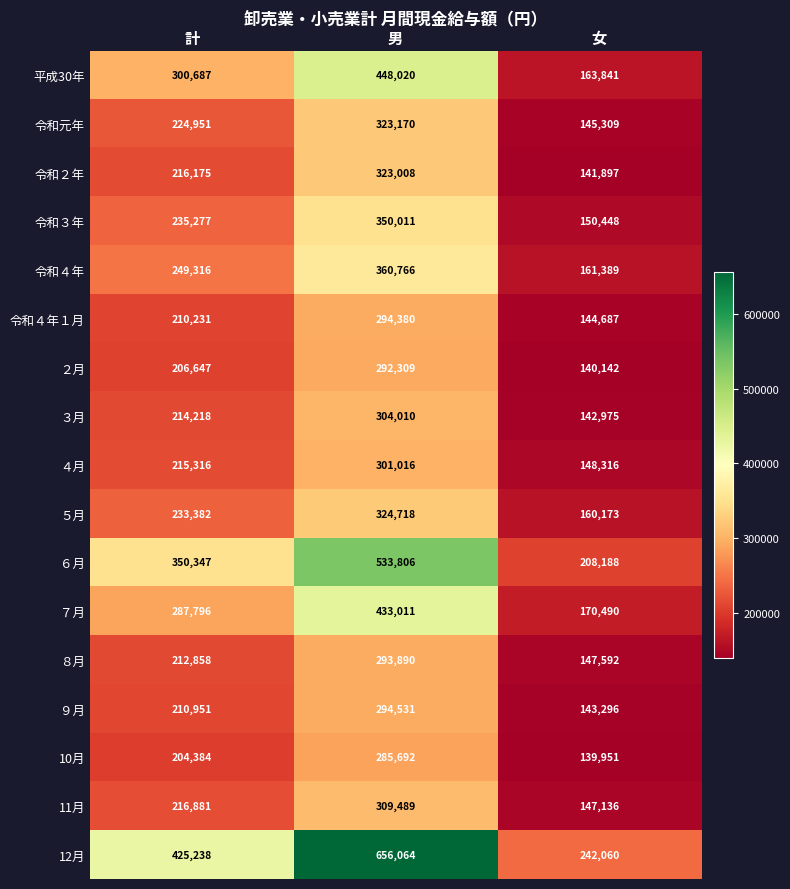

Which series has the largest range (max minus min)?

12月